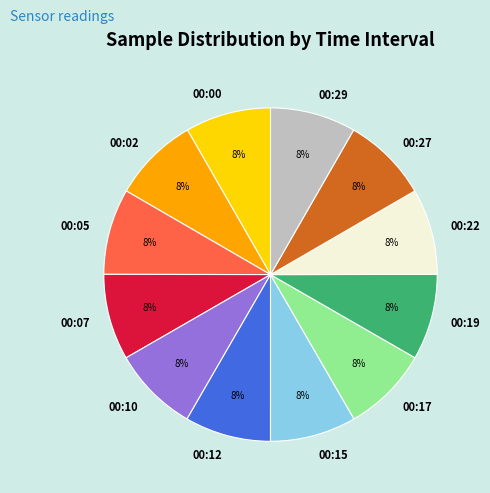

What is the ratio of the value at 00:02 to the value at 00:15?

1.0